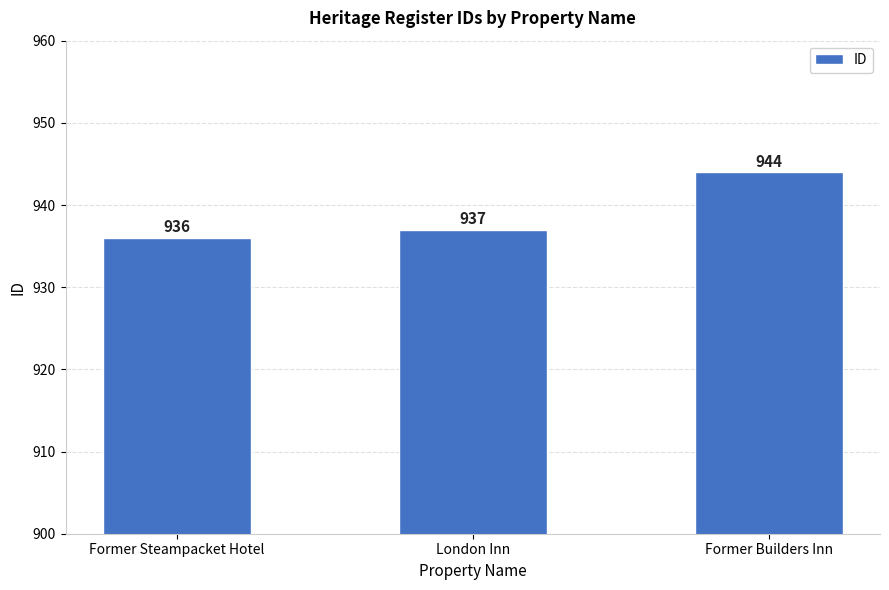

What is the smallest value displayed?

936